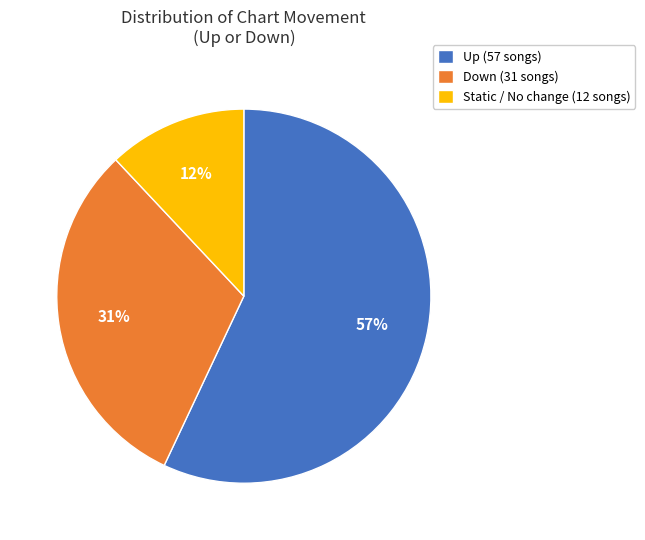

To the nearest percent, what is the difference between the Static / No change (12 songs) and Down (31 songs) slice percentages?

19%